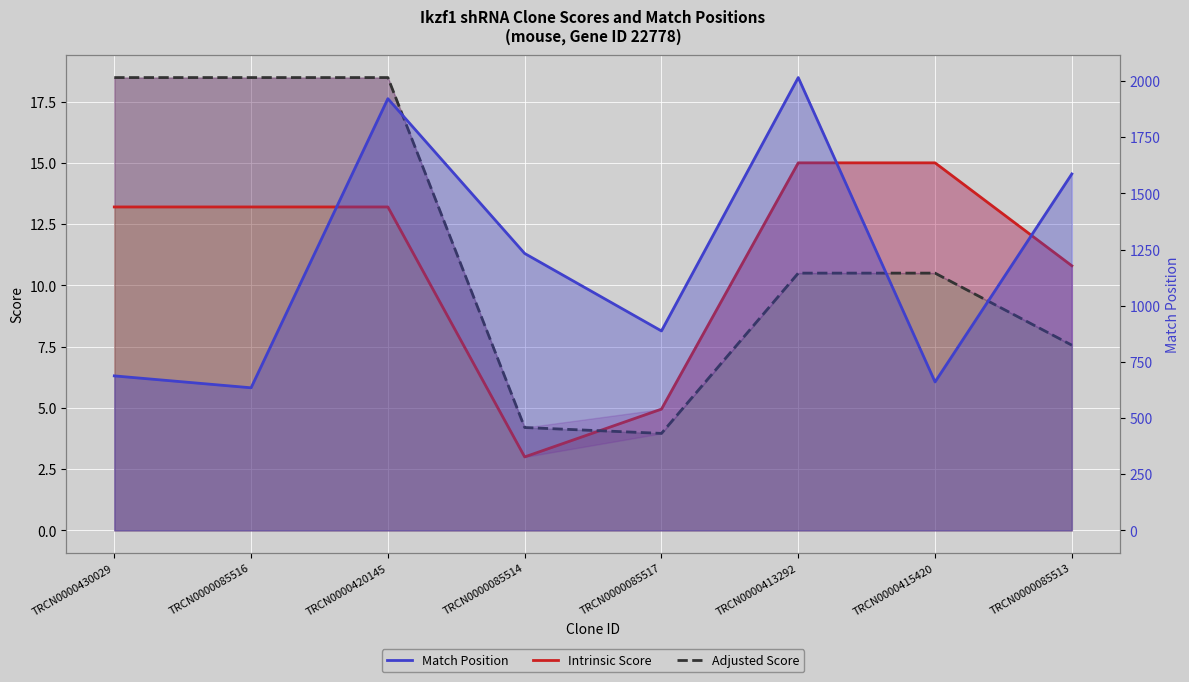

Reading left to right, list all the values displayed in this chart.

Intrinsic Score: TRCN0000430029=13.2	TRCN0000085516=13.2	TRCN0000420145=13.2	TRCN0000085514=3.0	TRCN0000085517=5.0	TRCN0000413292=15.0	TRCN0000415420=15.0	TRCN0000085513=10.8
Adjusted Score: TRCN0000430029=18.5	TRCN0000085516=18.5	TRCN0000420145=18.5	TRCN0000085514=4.2	TRCN0000085517=4.0	TRCN0000413292=10.5	TRCN0000415420=10.5	TRCN0000085513=7.6
Match Position: TRCN0000430029=688.0	TRCN0000085516=635.0	TRCN0000420145=1922.0	TRCN0000085514=1233.0	TRCN0000085517=888.0	TRCN0000413292=2016.0	TRCN0000415420=661.0	TRCN0000085513=1587.0